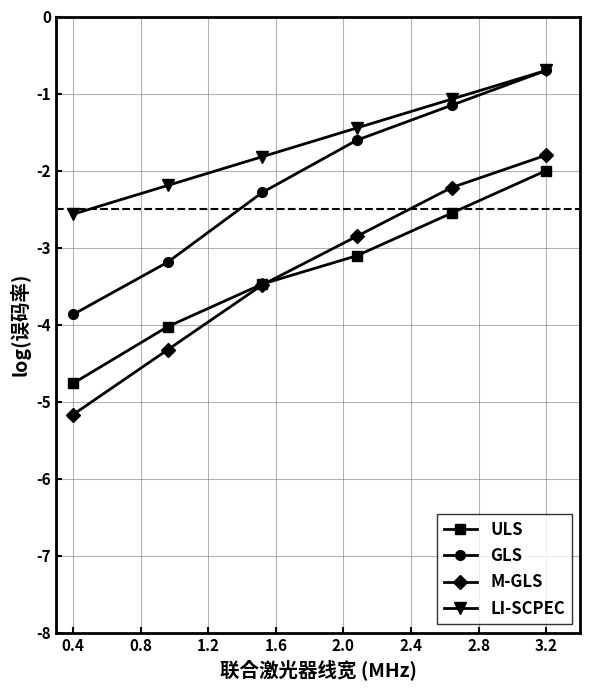

What is the value of the M-GLS point at the 5th from the left?

-2.2